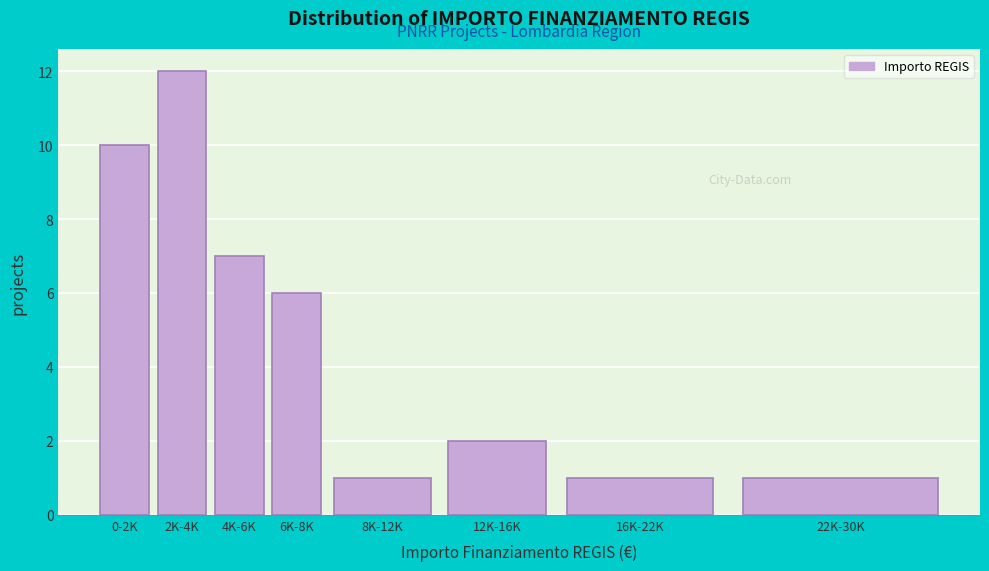

Reading left to right, extract all data points from this chart.

0-2K=10	2K-4K=12	4K-6K=7	6K-8K=6	8K-12K=1	12K-16K=2	16K-22K=1	22K-30K=1